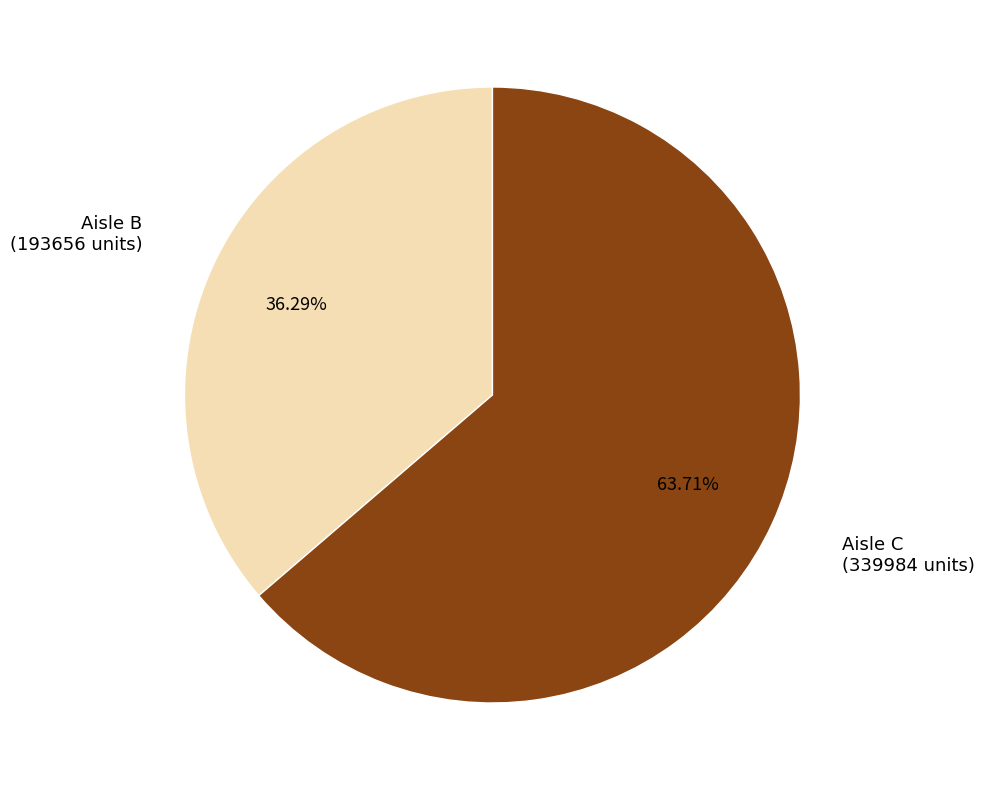

Is there any slice that represents more than half of the pie?

Yes